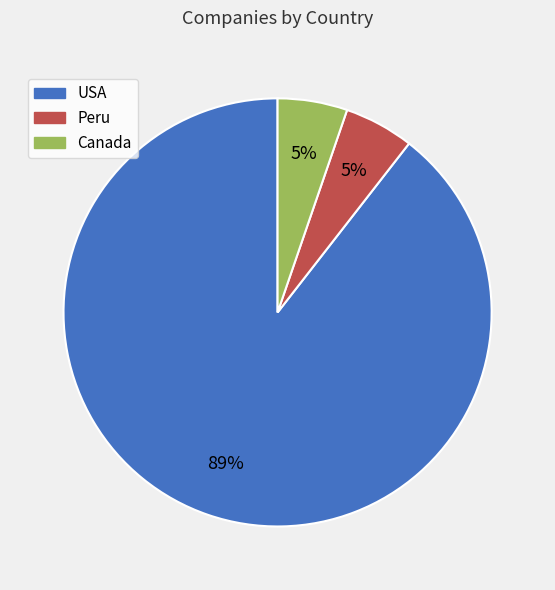

Is there a majority slice in this chart?

Yes